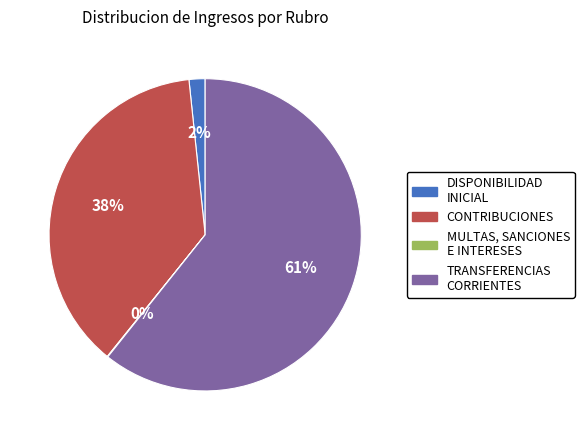

Does any single category account for the majority?

Yes